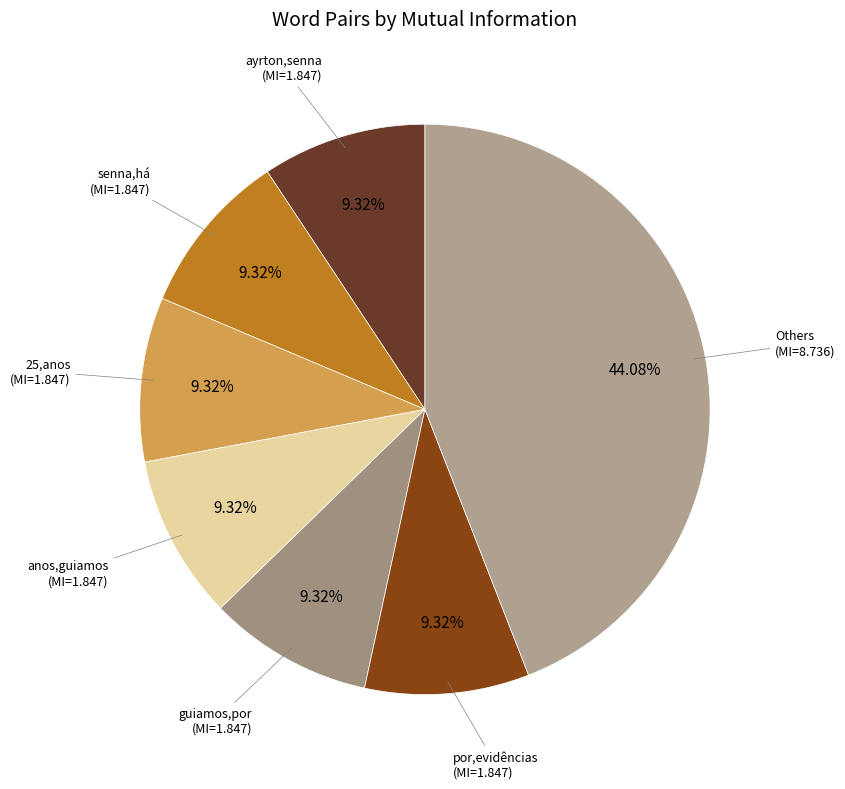

How many slices are in this pie chart?

7